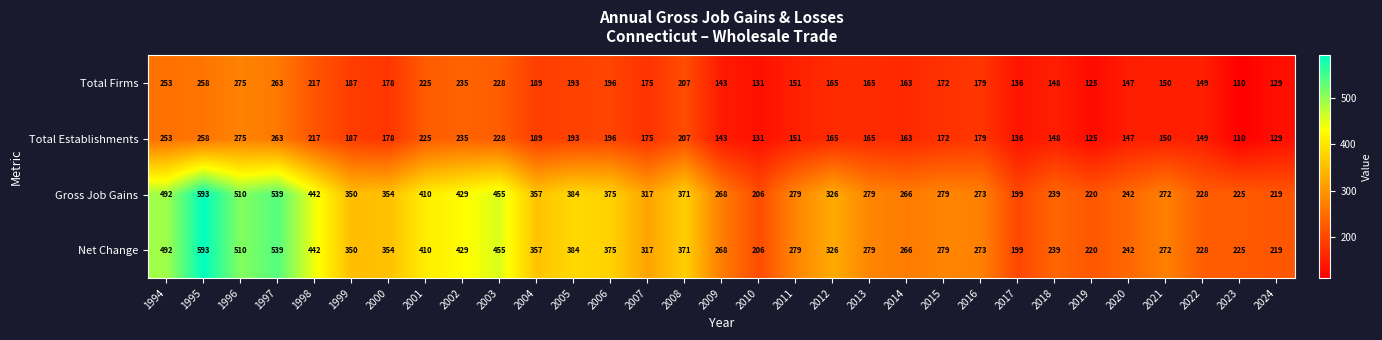

Read the Total Firms value at 2013.

165